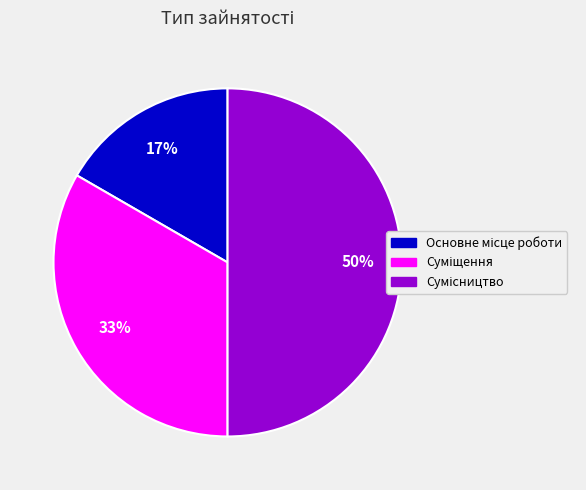

To the nearest percent, what is the difference between the largest and smallest slice percentages?

33%